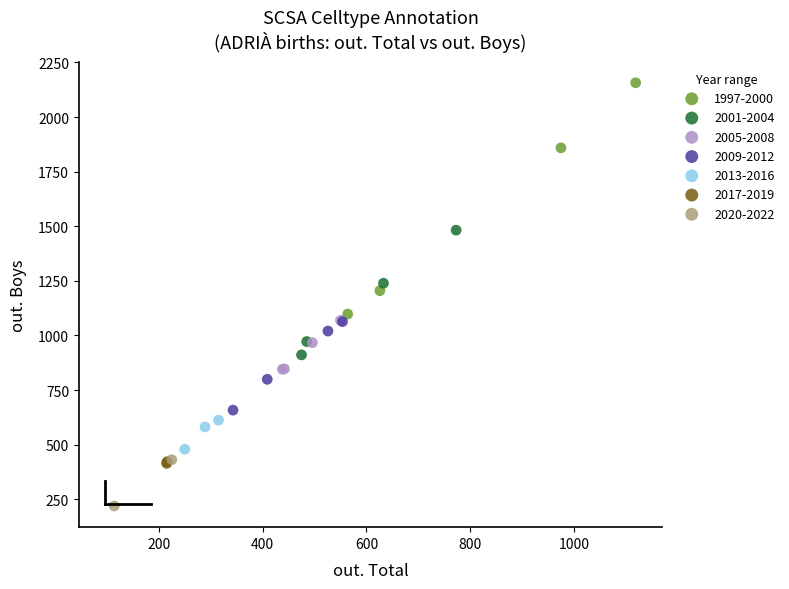

Which series has the widest spread of Y values?

1997-2000